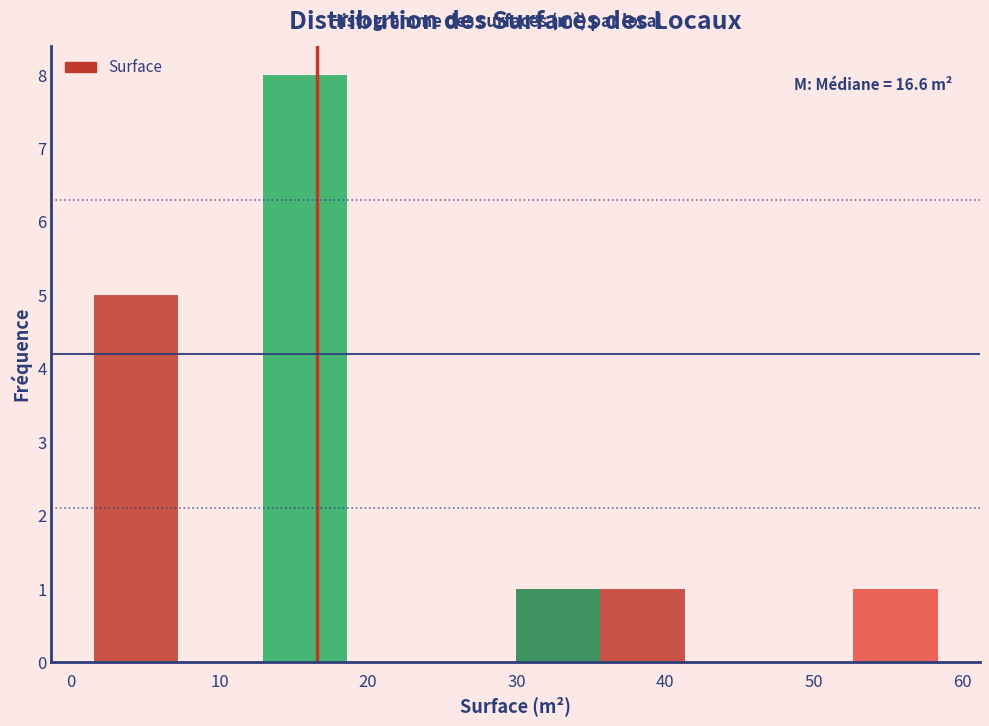

Over which range of the x-axis is the bar tallest?

13 to 19